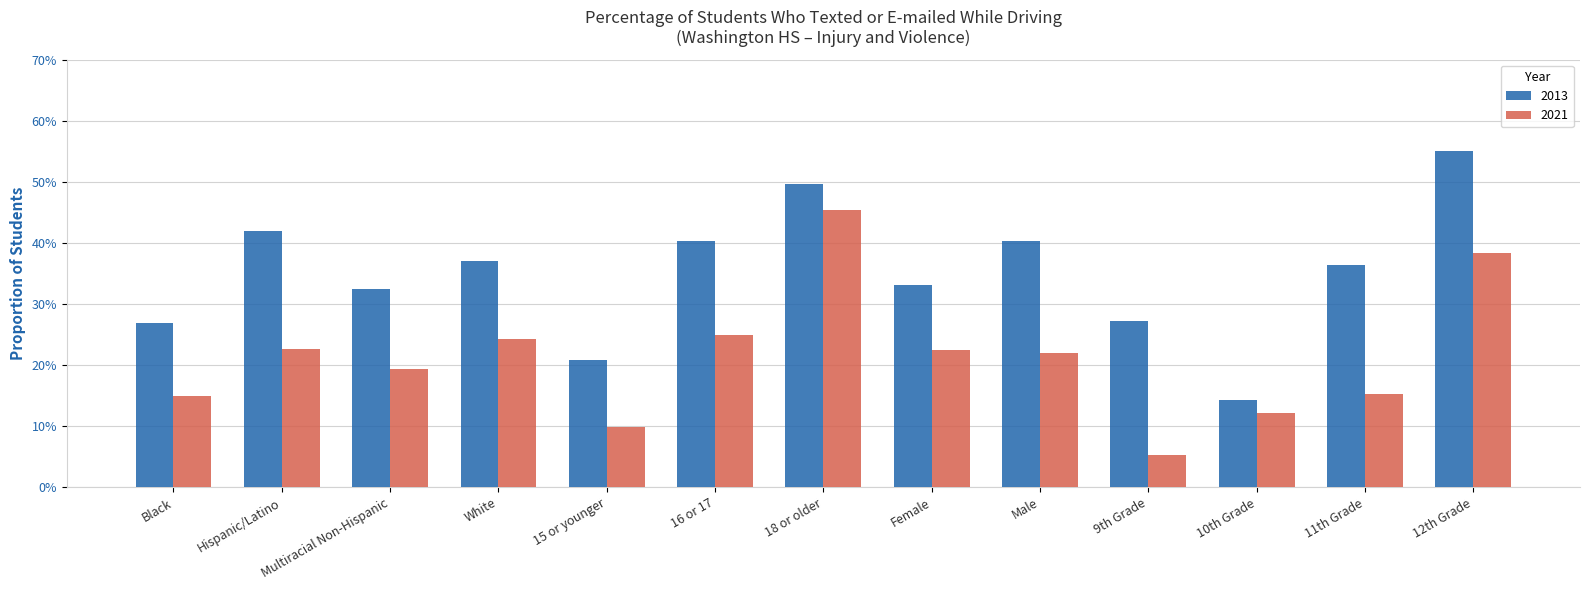

What are all the series names shown in the legend?

2013, 2021